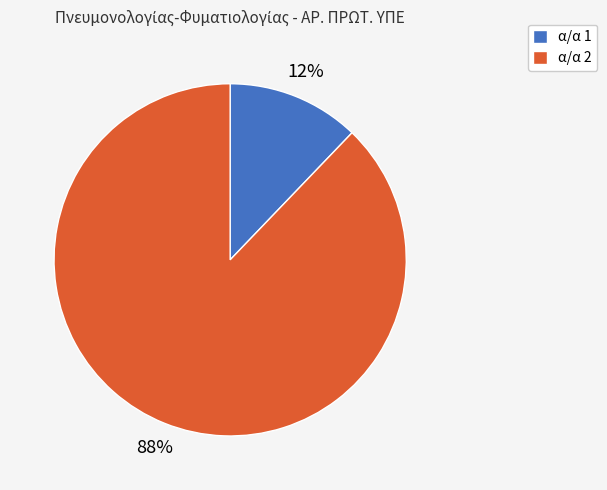

Rank the categories by value from highest to lowest.

α/α 2, α/α 1